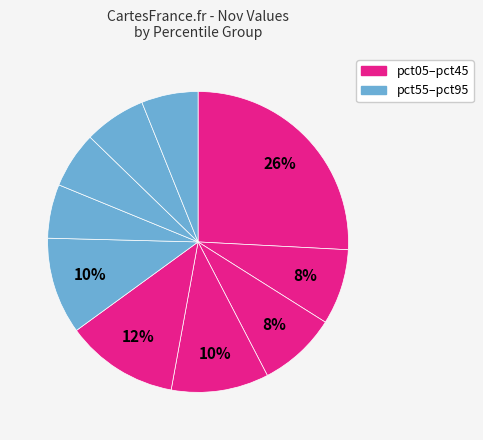

How many segments does this pie chart have?

10